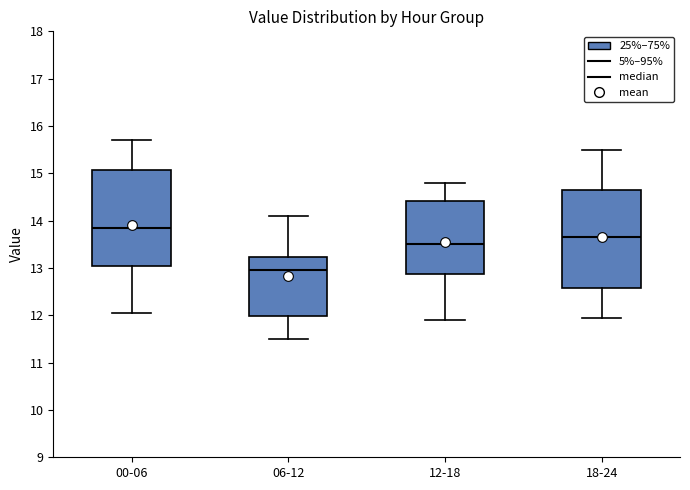

Reading left to right, read every box against the y-axis: the position of its median line, the range the box covers, and the ends of its whiskers. The values are not printed on the chart, so give them approximately, as read against the axis.

00-06: median 13.9, box 13.0 to 15.1, whiskers 12.1 to 15.7
06-12: median 13.0, box 12.0 to 13.2, whiskers 11.5 to 14.1
12-18: median 13.5, box 12.9 to 14.4, whiskers 11.9 to 14.8
18-24: median 13.7, box 12.6 to 14.7, whiskers 12.0 to 15.5